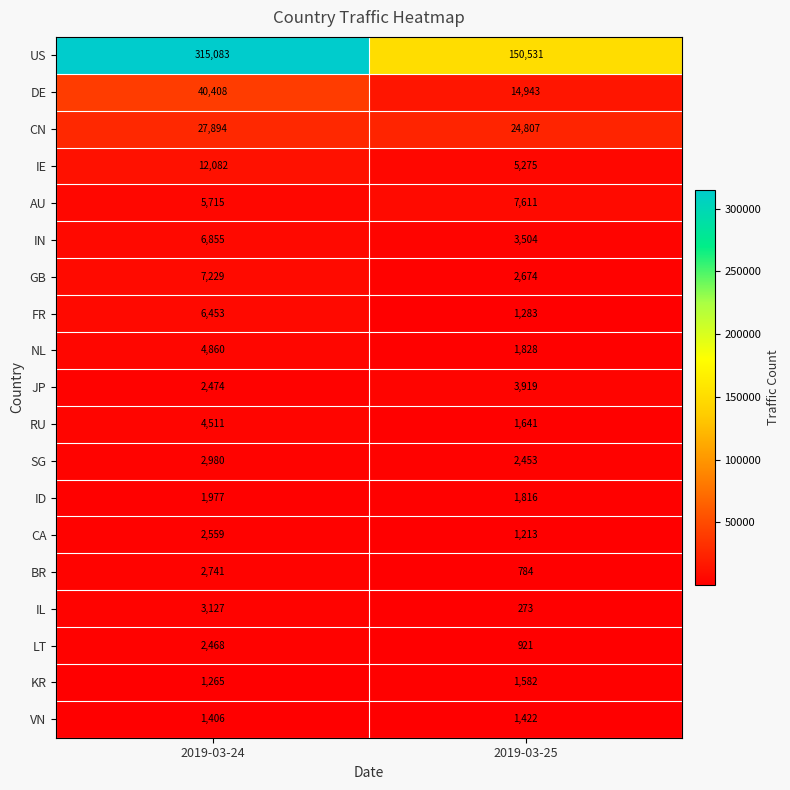

Count the number of data series in this chart.

19